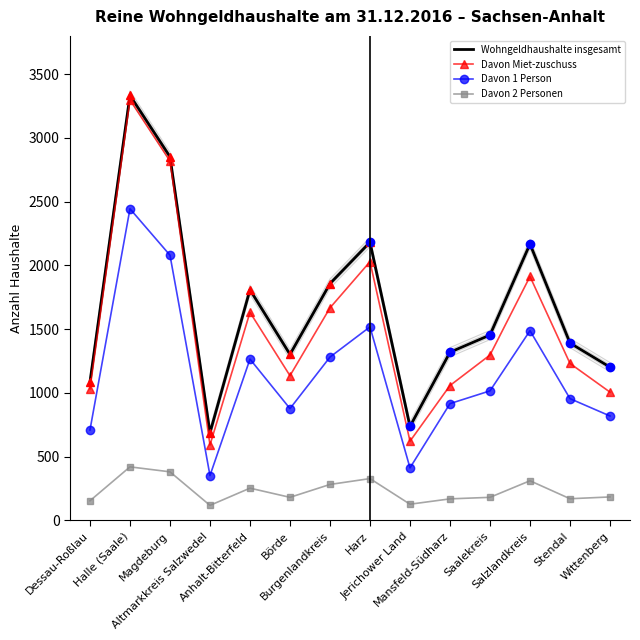

What is the total value across all series at Dessau-Roßlau?

2981